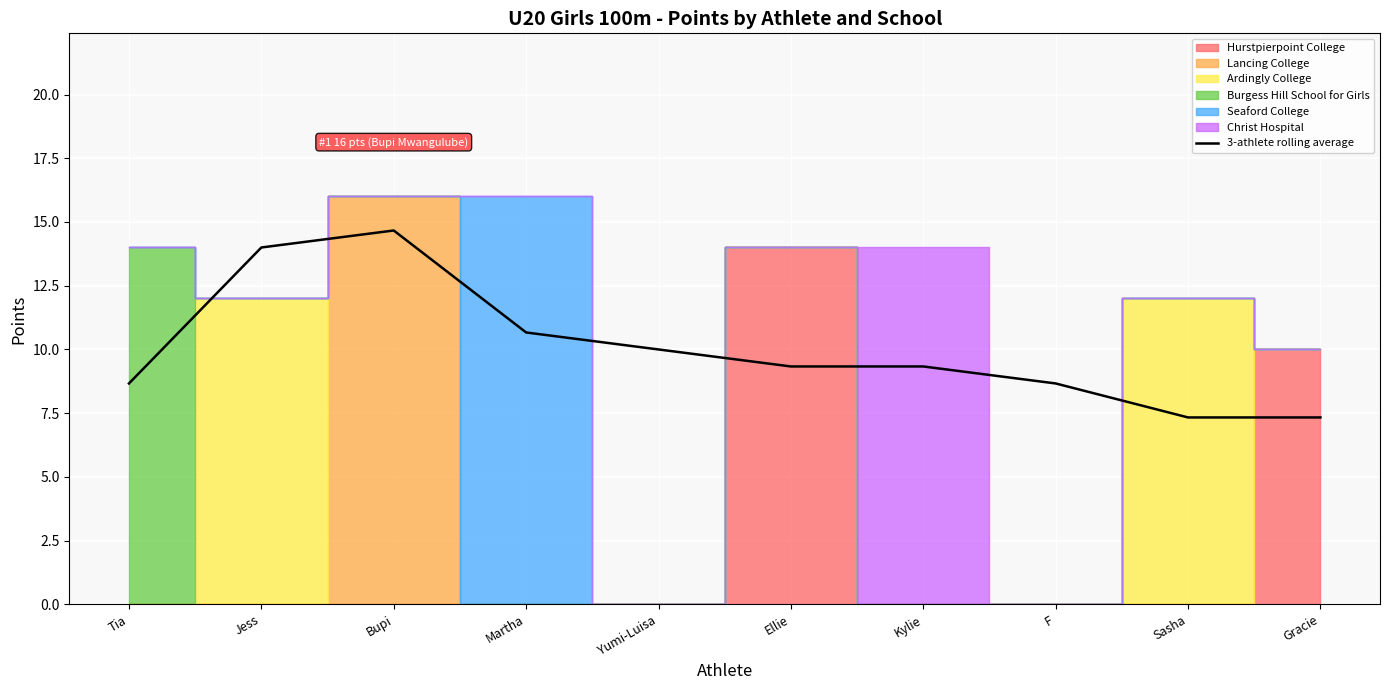

At which label does 3-athlete rolling average first exceed 9?

Jess